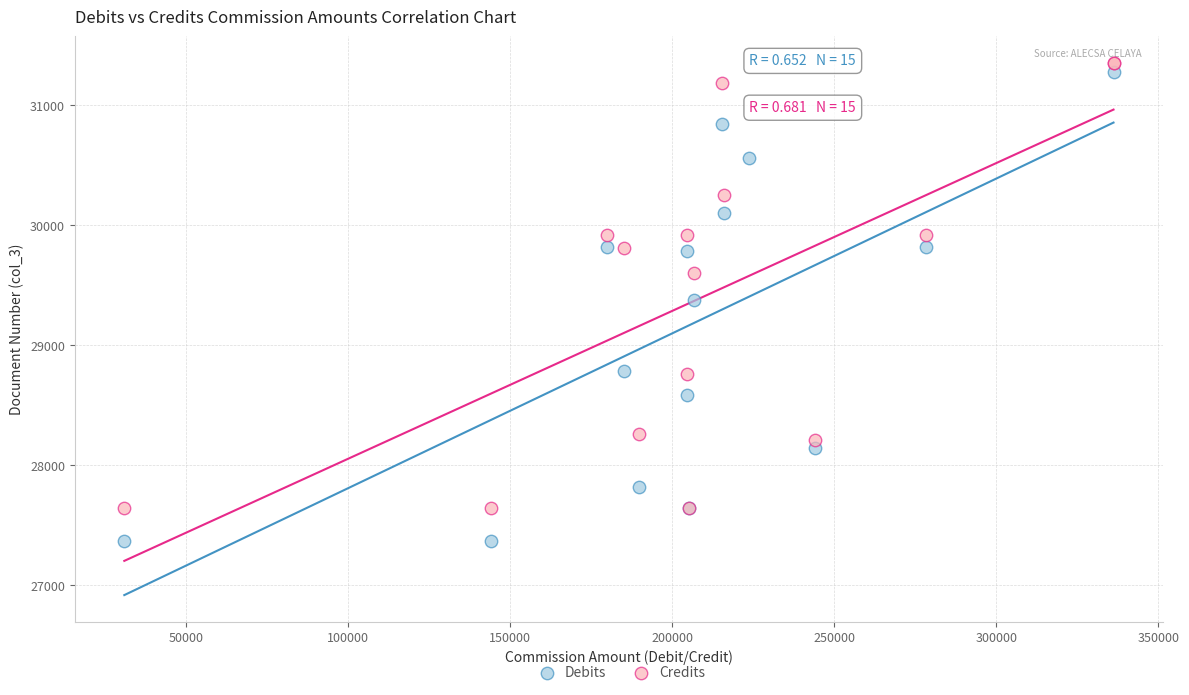

Which series reaches the minimum Y coordinate?

Debits